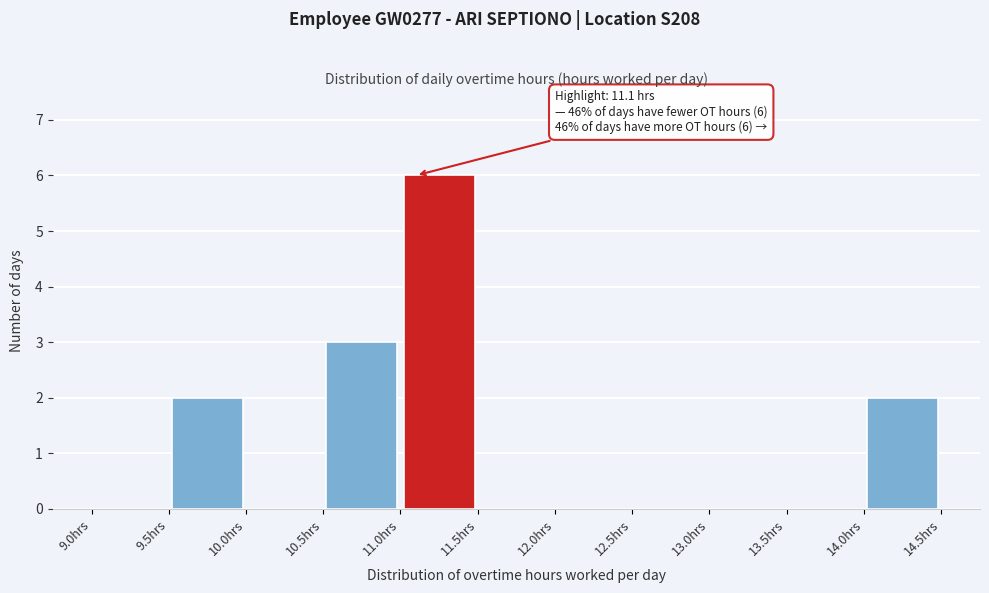

Over which range of the x-axis is the bar tallest?

11.0 to 11.5